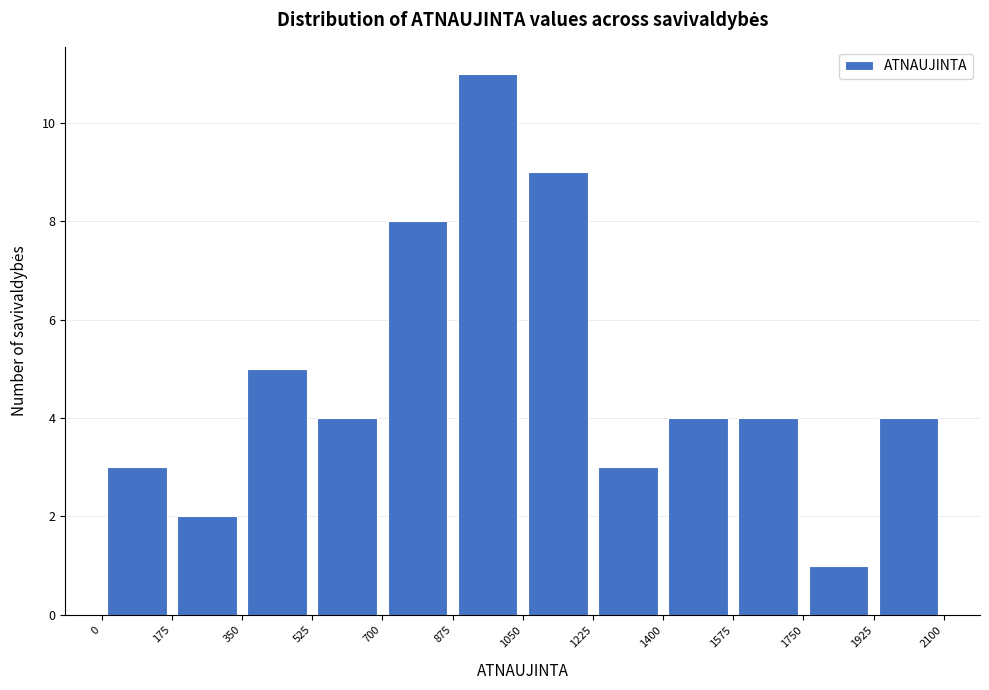

Reading left to right, transcribe this chart: for each bar, give the range it covers on the x-axis and its height. The values are not printed on the chart, so give them approximately, as read against the axis.

0 to 175: 3
175 to 350: 2
350 to 525: 5
525 to 700: 4
700 to 875: 8
875 to 1050: 11
1050 to 1225: 9
1225 to 1400: 3
1400 to 1575: 4
1575 to 1750: 4
1750 to 1925: 1
1925 to 2100: 4